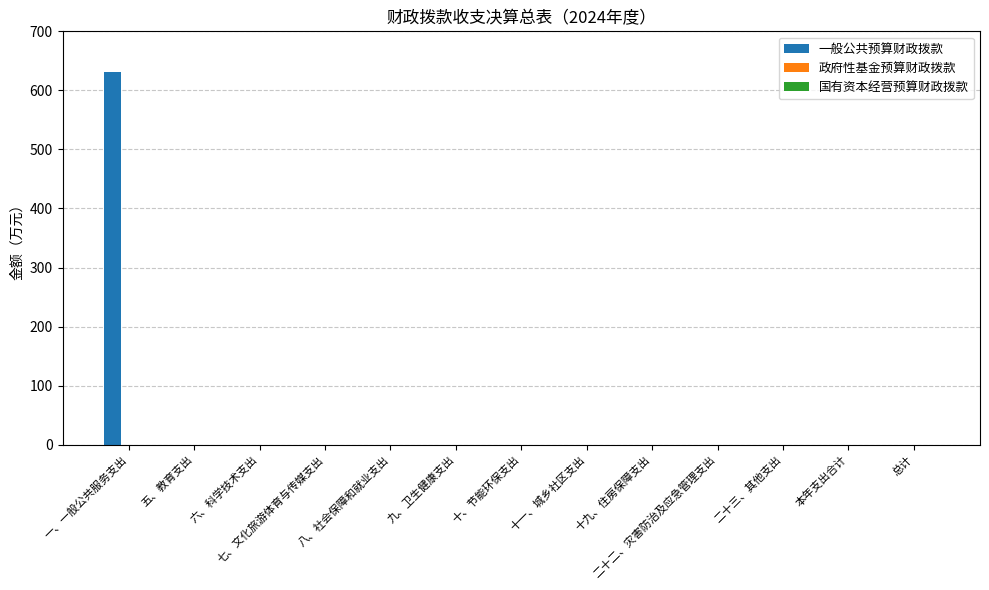

What is the sum of all values?

630.5